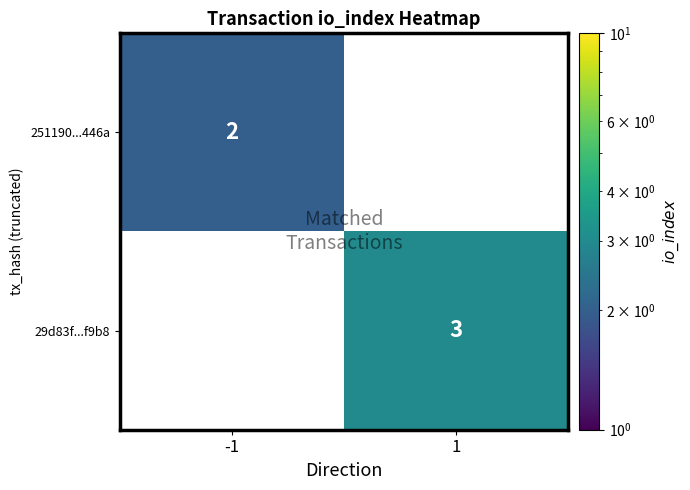

Is it true that 29d83f...f9b8 equals 1 at 1?

False